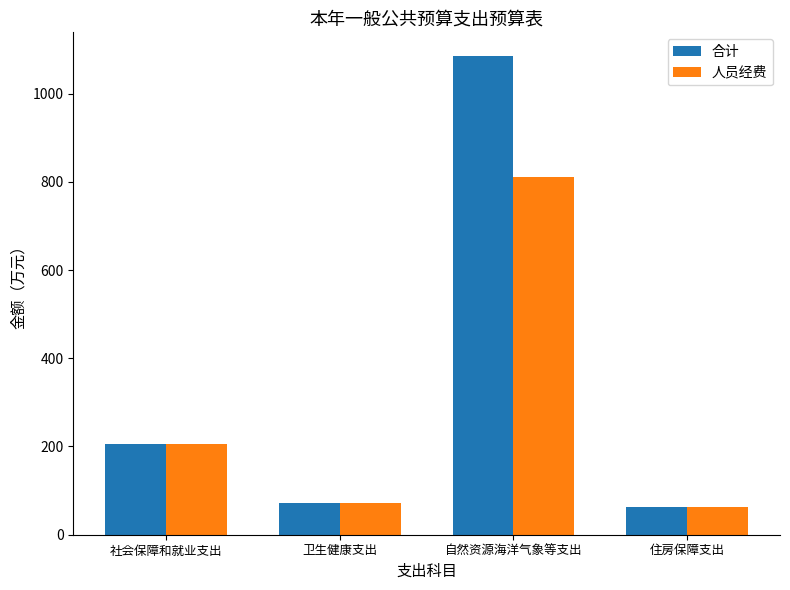

Where does the 合计 series first go above 204?

社会保障和就业支出